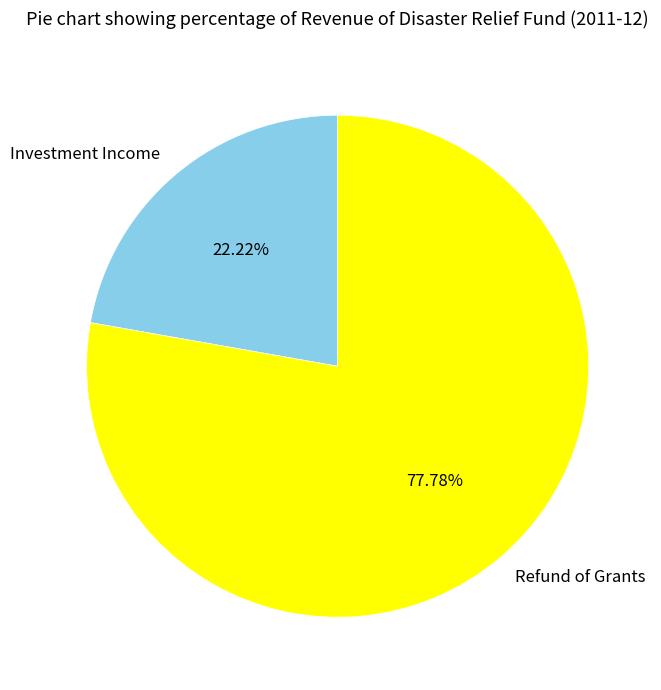

What percentage is the Refund of Grants slice, to the nearest percent?

78%